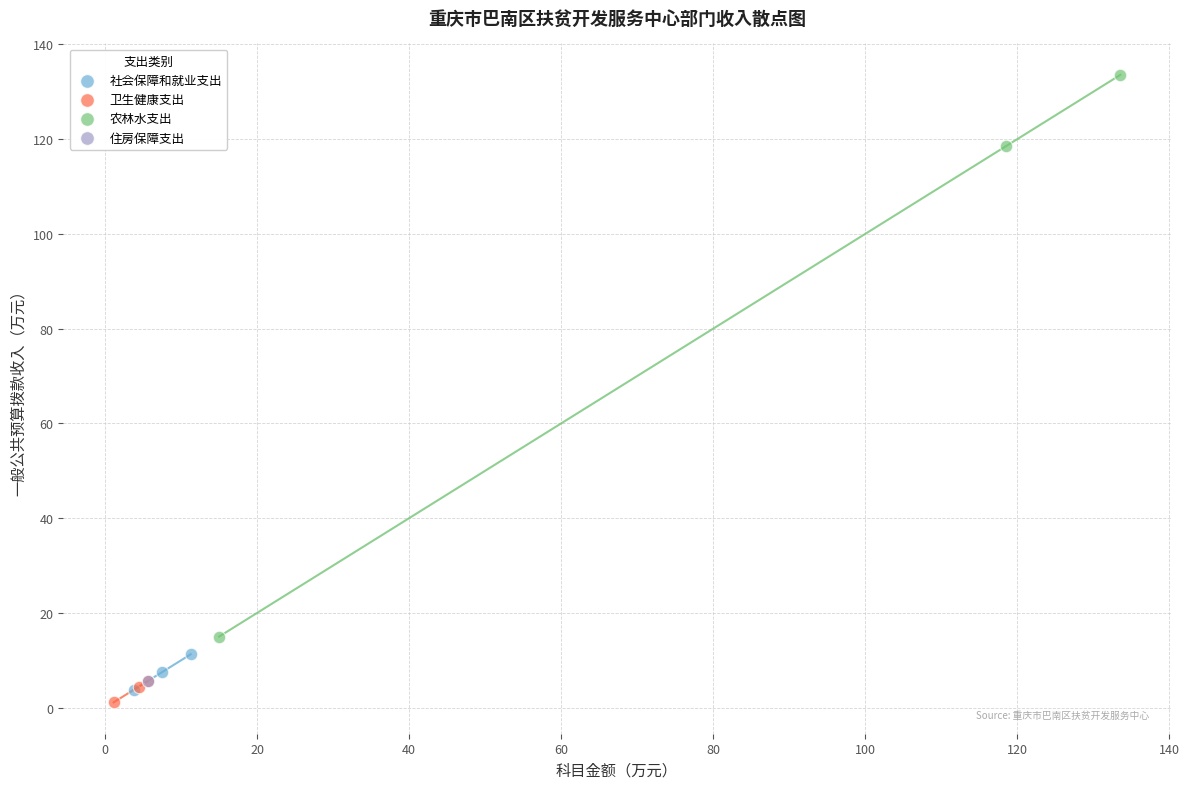

Which series reaches the maximum Y coordinate?

农林水支出